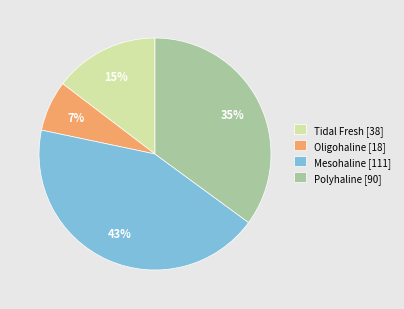

Is there a majority slice in this chart?

No